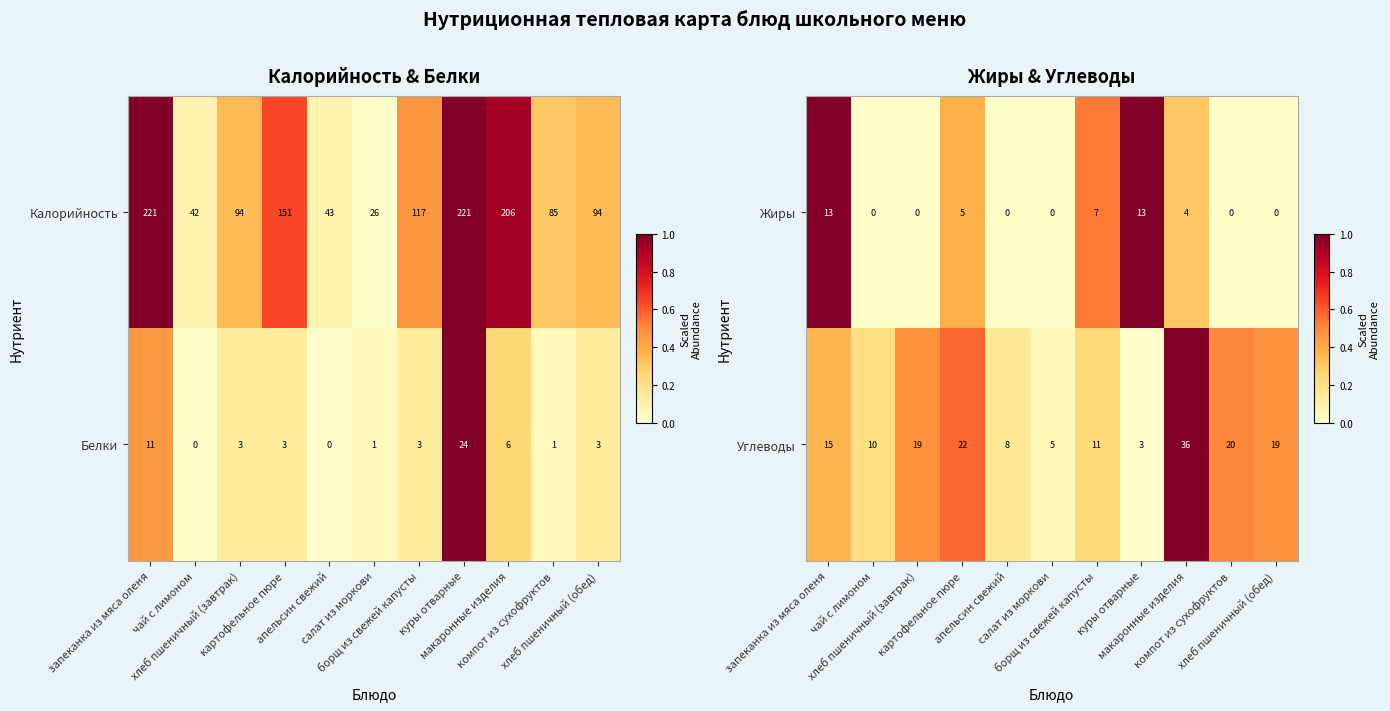

What is the difference between the second highest and second lowest values in the Углеводы series?

17